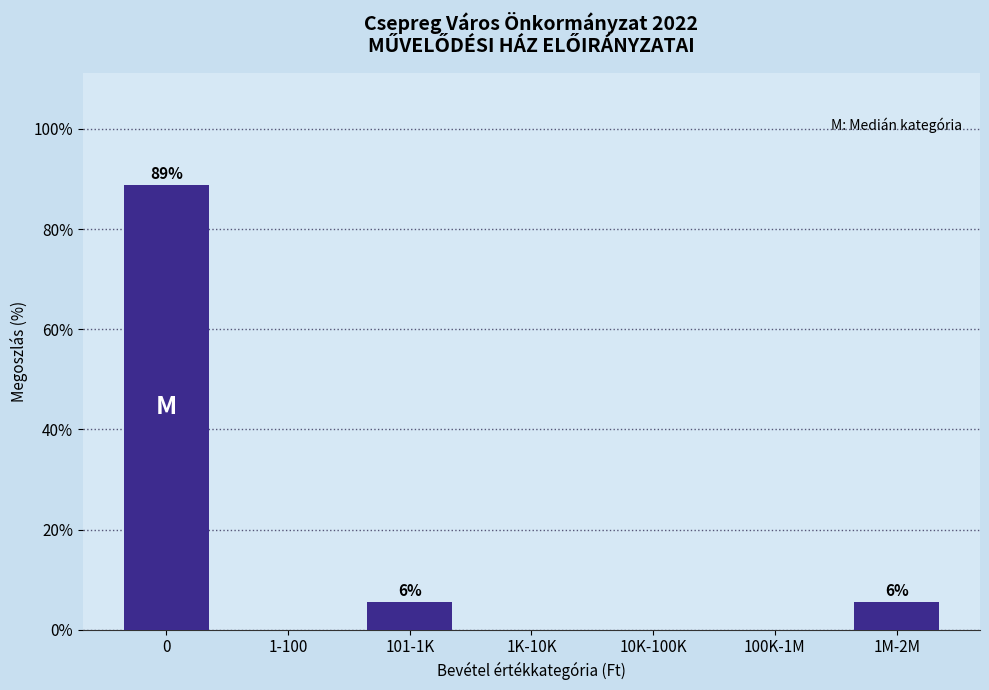

Reading left to right, transcribe all the data shown in this chart.

0=88.9	1-100=0.0	101-1K=5.6	1K-10K=0.0	10K-100K=0.0	100K-1M=0.0	1M-2M=5.6